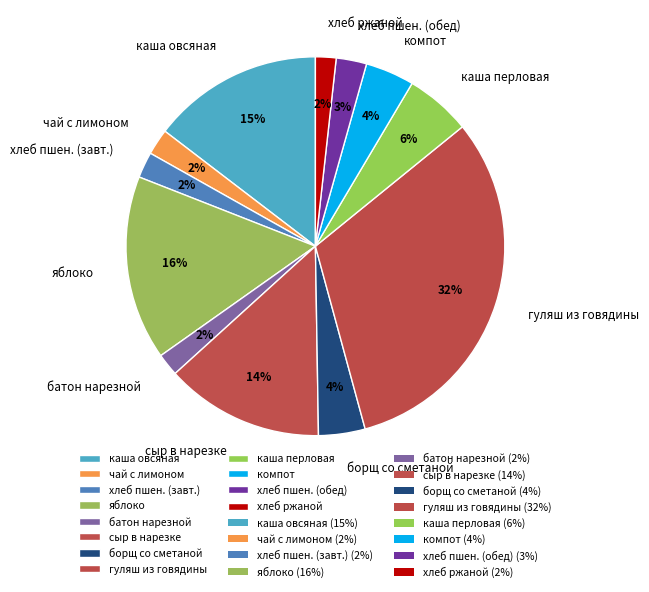

To the nearest percent, what is the combined percentage of компот and хлеб пшен. (завт.)?

6%